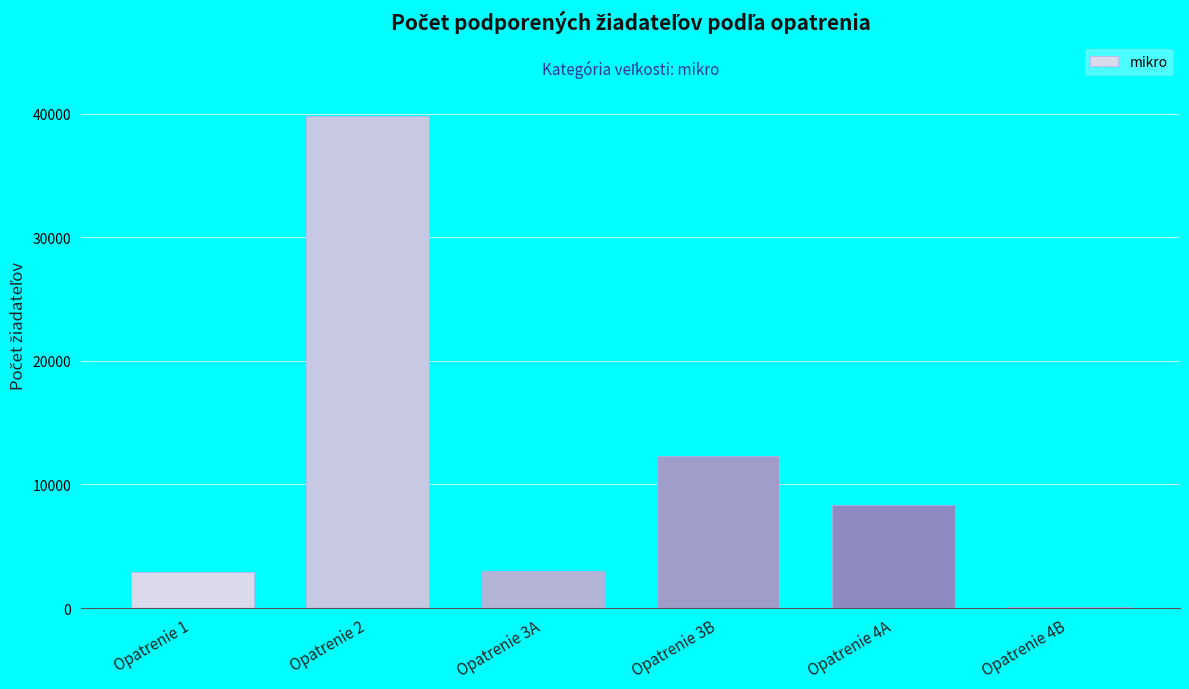

At which label is the value closest to 19951?

Opatrenie 3B